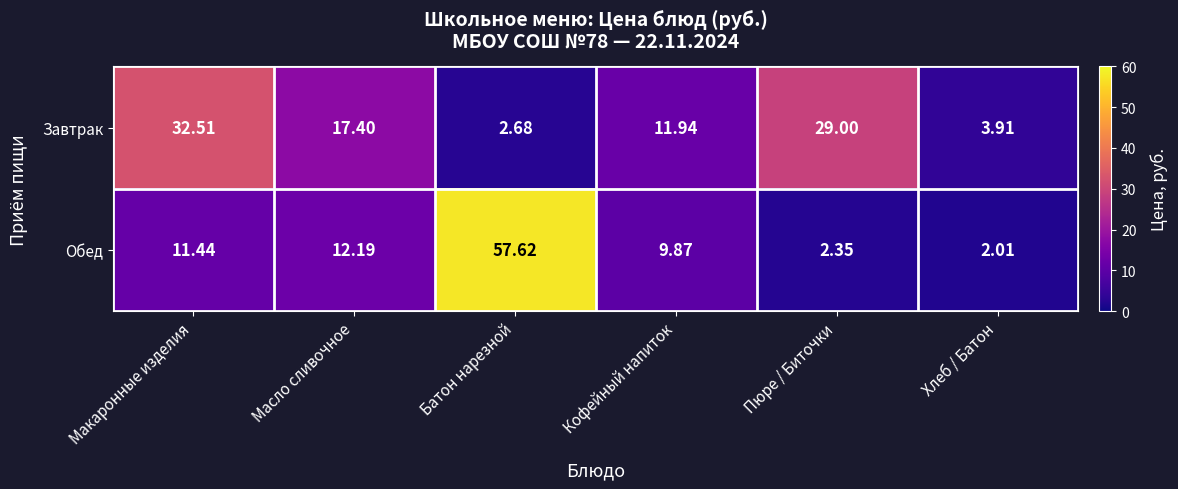

Which series has the largest total across all categories?

Завтрак